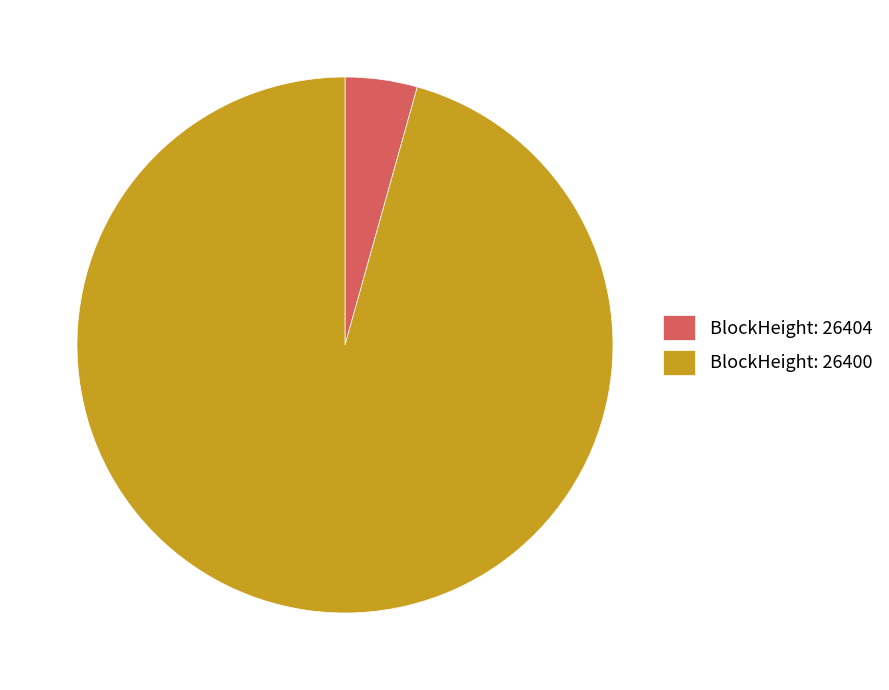

What is the largest slice in the pie chart?

BlockHeight: 26400